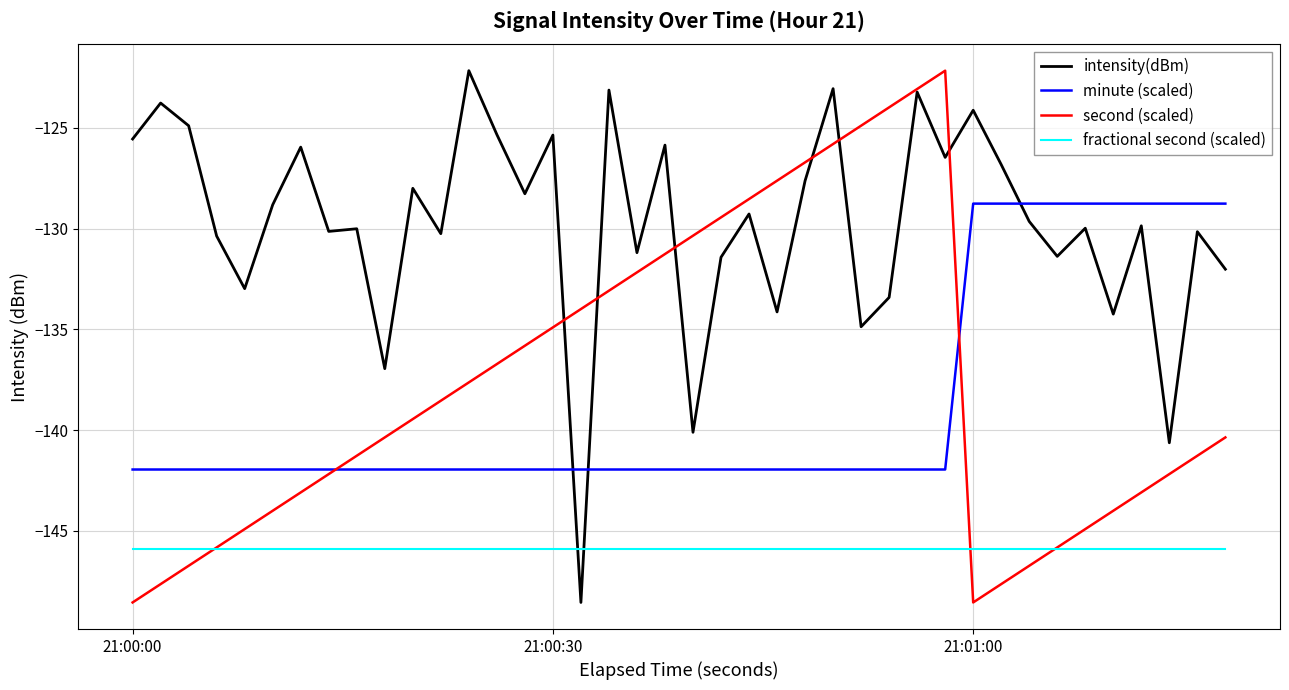

Which series has the largest total across all categories?

intensity(dBm)